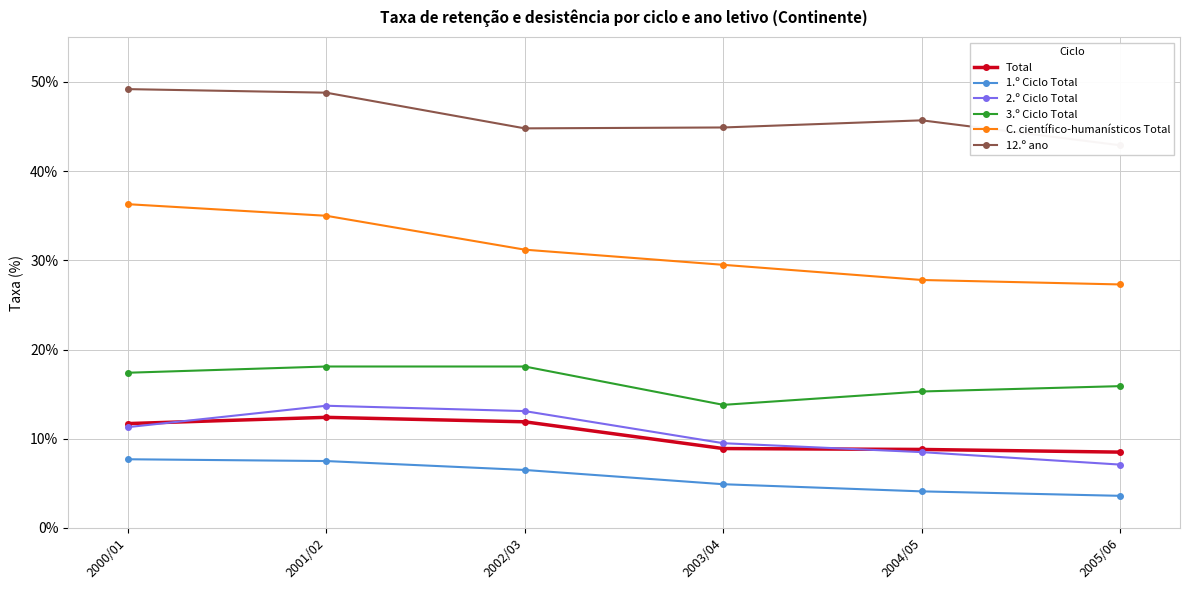

Reading right to left, transcribe all the data shown in this chart.

Total: 2005/06=8.5	2004/05=8.8	2003/04=8.9	2002/03=11.9	2001/02=12.4	2000/01=11.7
1.º Ciclo Total: 2005/06=3.6	2004/05=4.1	2003/04=4.9	2002/03=6.5	2001/02=7.5	2000/01=7.7
2.º Ciclo Total: 2005/06=7.1	2004/05=8.5	2003/04=9.5	2002/03=13.1	2001/02=13.7	2000/01=11.3
3.º Ciclo Total: 2005/06=15.9	2004/05=15.3	2003/04=13.8	2002/03=18.1	2001/02=18.1	2000/01=17.4
C. científico-humanísticos Total: 2005/06=27.3	2004/05=27.8	2003/04=29.5	2002/03=31.2	2001/02=35.0	2000/01=36.3
12.º ano: 2005/06=42.9	2004/05=45.7	2003/04=44.9	2002/03=44.8	2001/02=48.8	2000/01=49.2